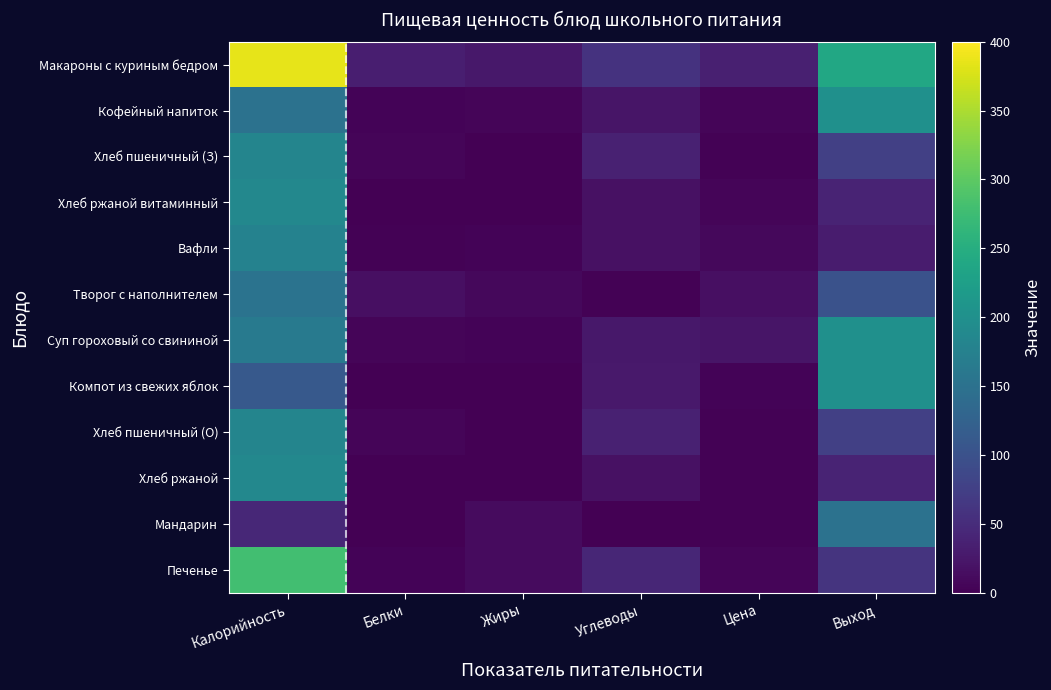

Reading left to right, list all the values displayed in this chart.

Макароны с куриным бедром: Калорийность=385.4	Белки=33.0	Жиры=25.5	Углеводы=59.1	Цена=35.7	Выход=240.0
Кофейный напиток: Калорийность=151.5	Белки=4.5	Жиры=5.0	Углеводы=22.0	Цена=5.0	Выход=200.0
Хлеб пшеничный (З): Калорийность=181.5	Белки=6.1	Жиры=0.8	Углеводы=36.6	Цена=3.1	Выход=75.0
Хлеб ржаной витаминный: Калорийность=186.0	Белки=0.9	Жиры=0.2	Углеводы=17.3	Цена=5.0	Выход=40.0
Вафли: Калорийность=176.6	Белки=2.8	Жиры=3.3	Углеводы=17.5	Цена=8.0	Выход=30.0
Творог с наполнителем: Калорийность=153.0	Белки=16.0	Жиры=9.0	Углеводы=2.0	Цена=16.1	Выход=100.0
Суп гороховый со свининой: Калорийность=164.4	Белки=5.4	Жиры=4.4	Углеводы=25.8	Цена=22.0	Выход=200.0
Компот из свежих яблок: Калорийность=112.0	Белки=1.0	Жиры=0.0	Углеводы=27.0	Цена=3.9	Выход=200.0
Хлеб пшеничный (О): Калорийность=181.5	Белки=6.1	Жиры=0.8	Углеводы=36.6	Цена=3.1	Выход=75.0
Хлеб ржаной: Калорийность=186.0	Белки=0.9	Жиры=0.2	Углеводы=17.3	Цена=2.0	Выход=40.0
Мандарин: Калорийность=44.0	Белки=0.1	Жиры=11.2	Углеводы=0.2	Цена=3.0	Выход=150.0
Печенье: Калорийность=279.0	Белки=4.5	Жиры=11.1	Углеводы=42.2	Цена=6.0	Выход=60.0